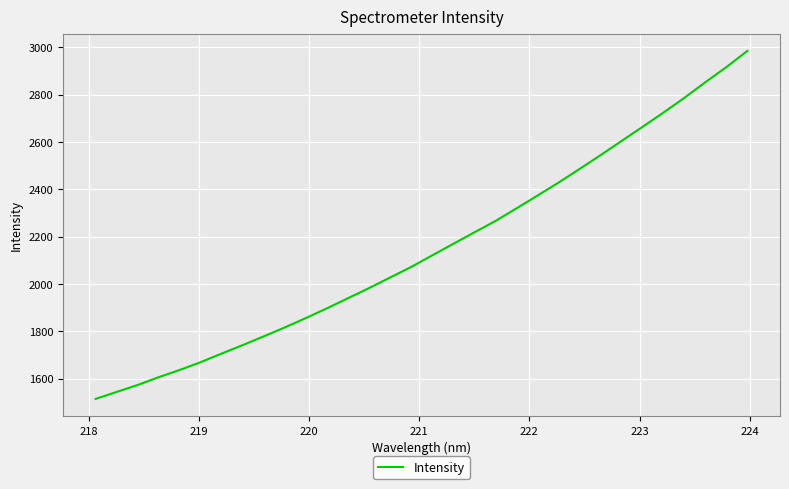

What is the minimum value shown in the chart?

1515.1